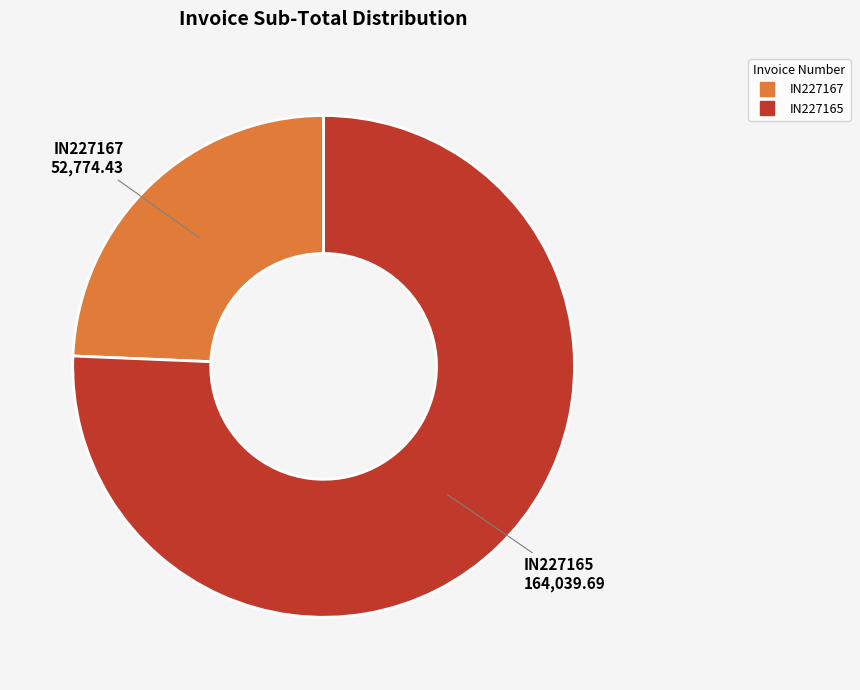

Rank the categories by value from highest to lowest.

IN227165, IN227167